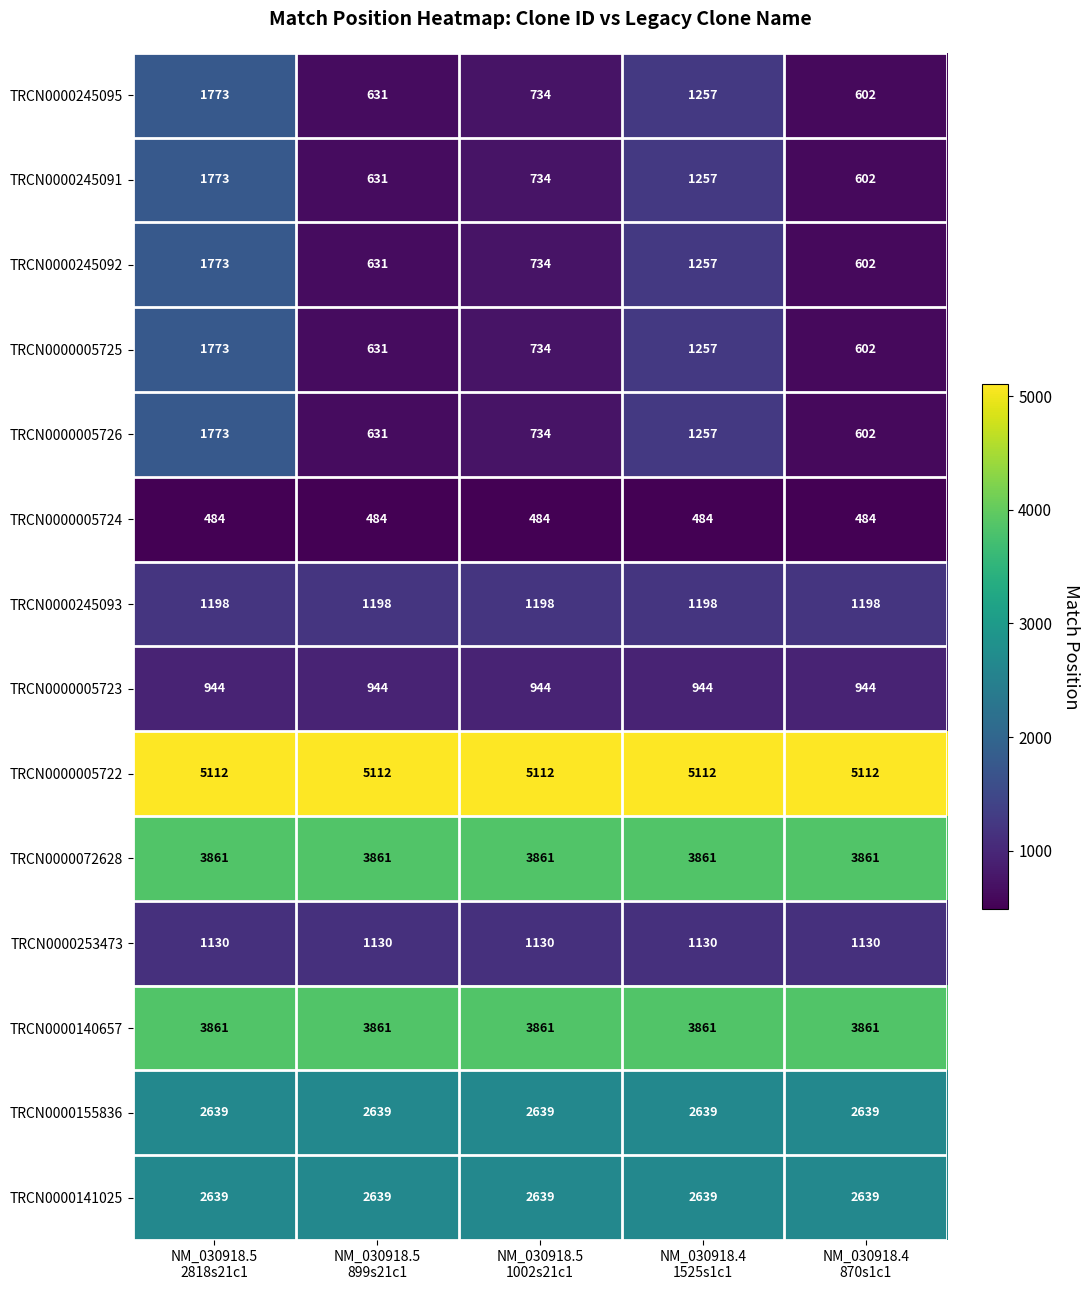

What is the sum of all TRCN0000072628 values?

19305